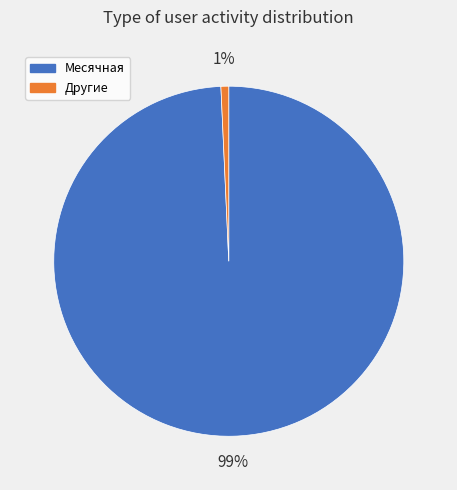

To the nearest percent, what is the average slice percentage?

50%